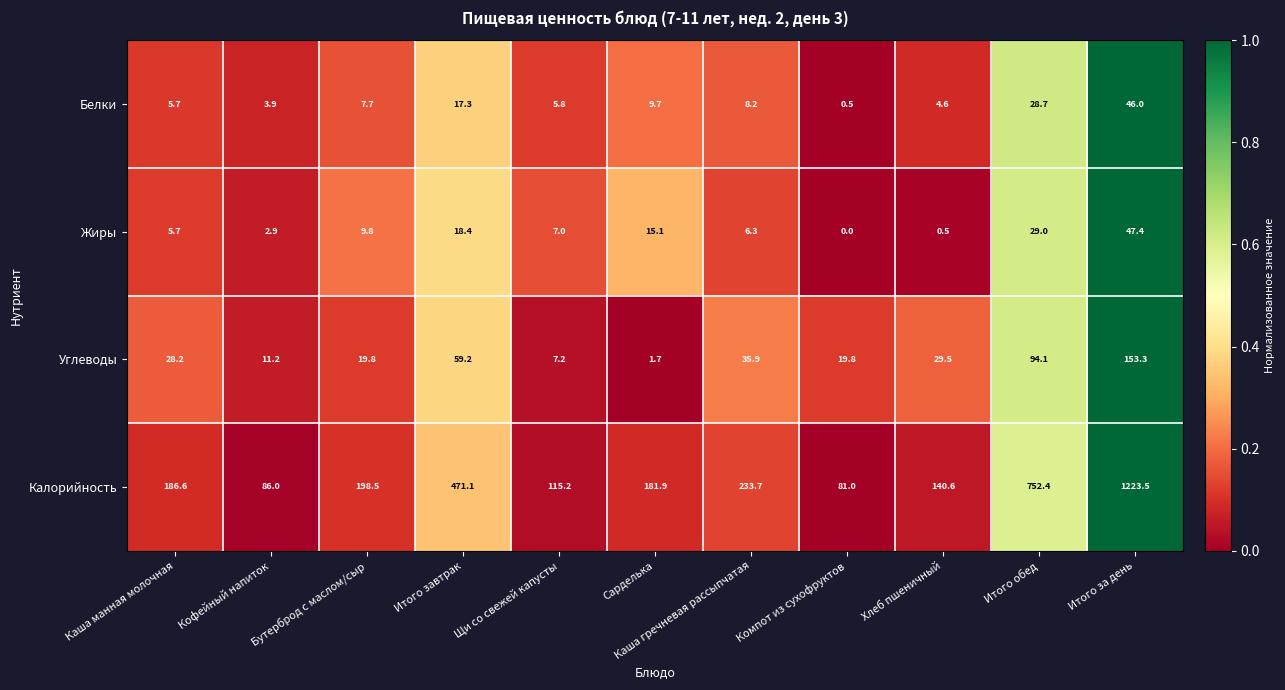

Is it true that Белки equals 3.9 at Кофейный напиток?

True